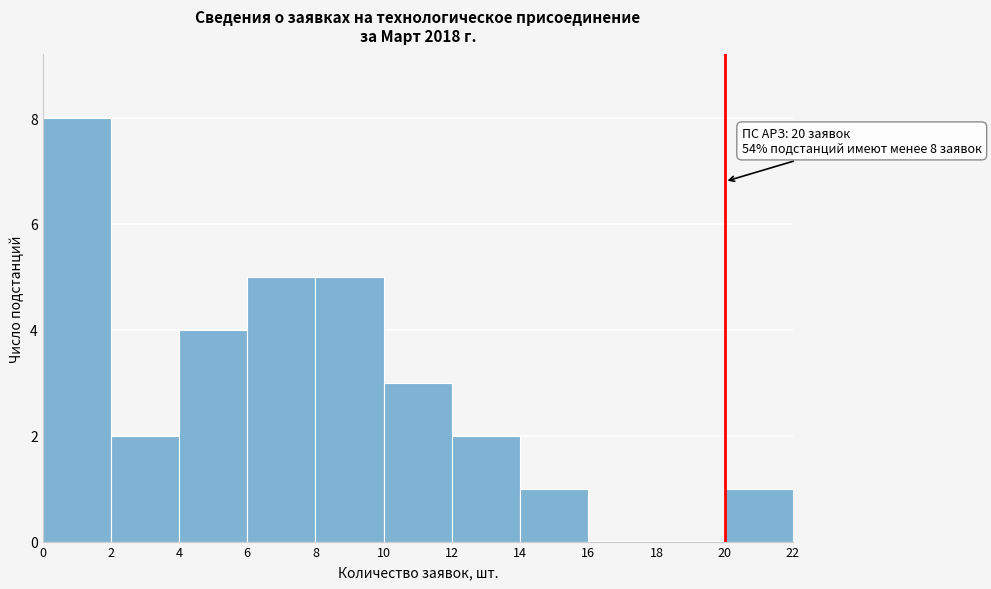

Which range on the x-axis has the tallest bar?

0 to 2